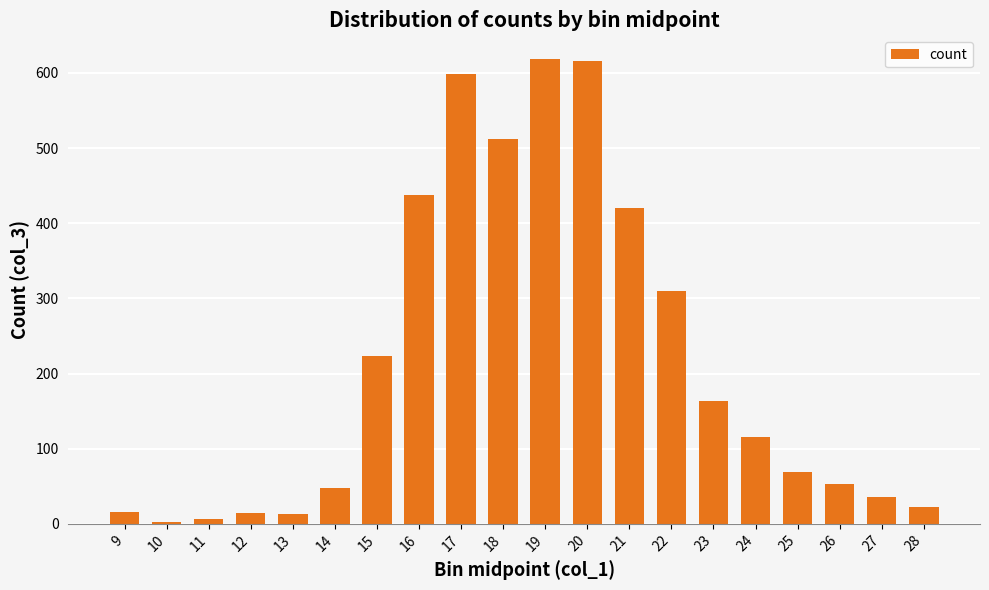

What is the difference between the second highest and minimum values?

613